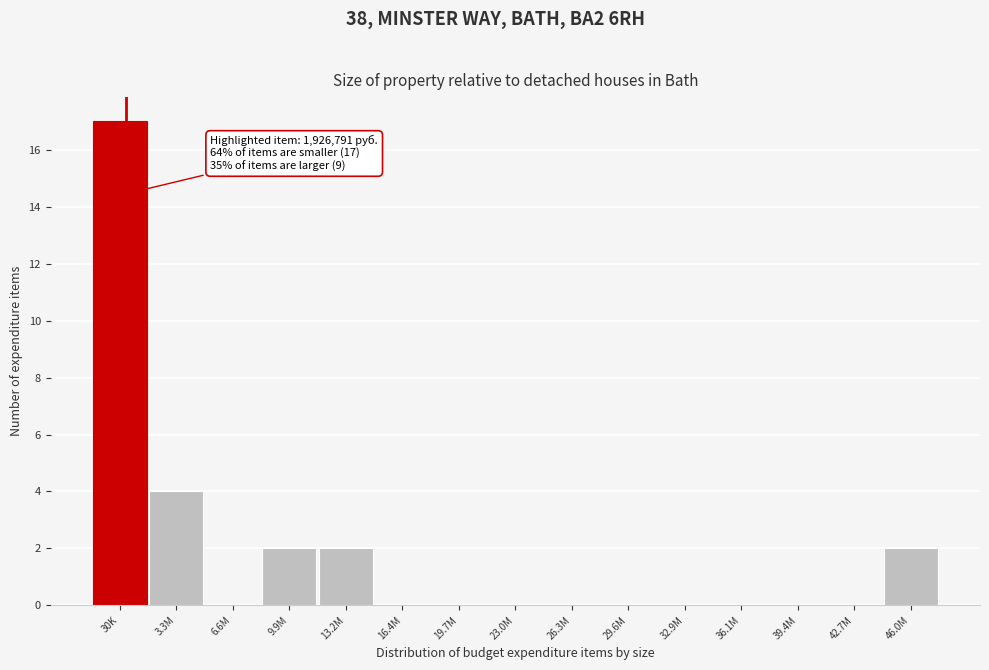

Reading left to right, list all the values displayed in this chart.

30K=17	3.3M=4	6.6M=0	9.9M=2	13.2M=2	16.4M=0	19.7M=0	23.0M=0	26.3M=0	29.6M=0	32.9M=0	36.1M=0	39.4M=0	42.7M=0	46.0M=2